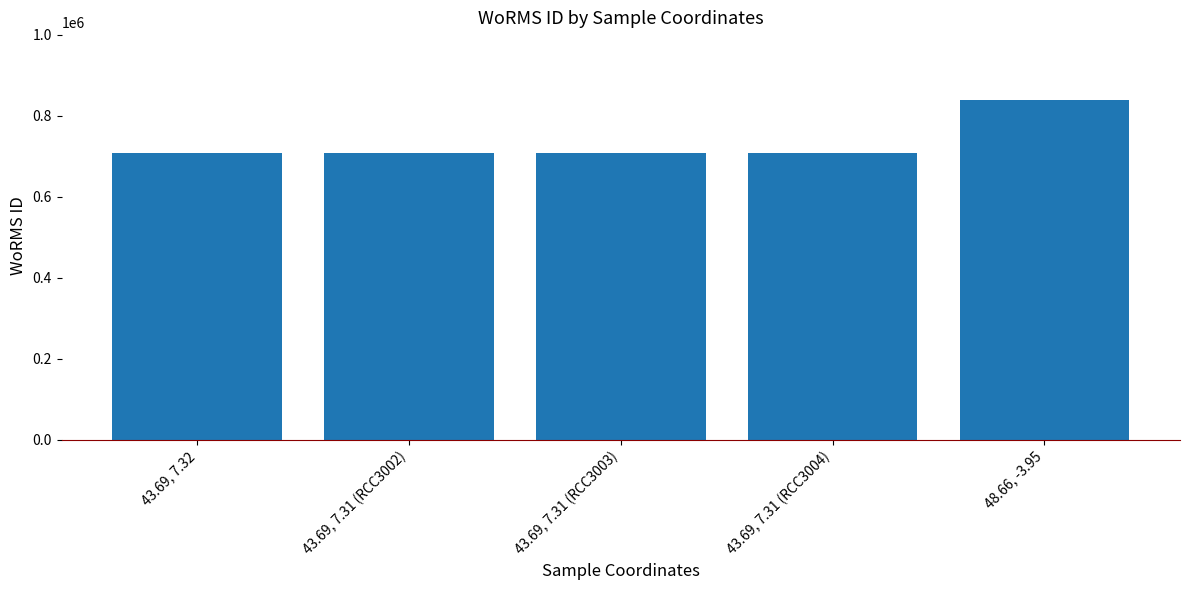

What is the value of the 4th bar from the left?

707630